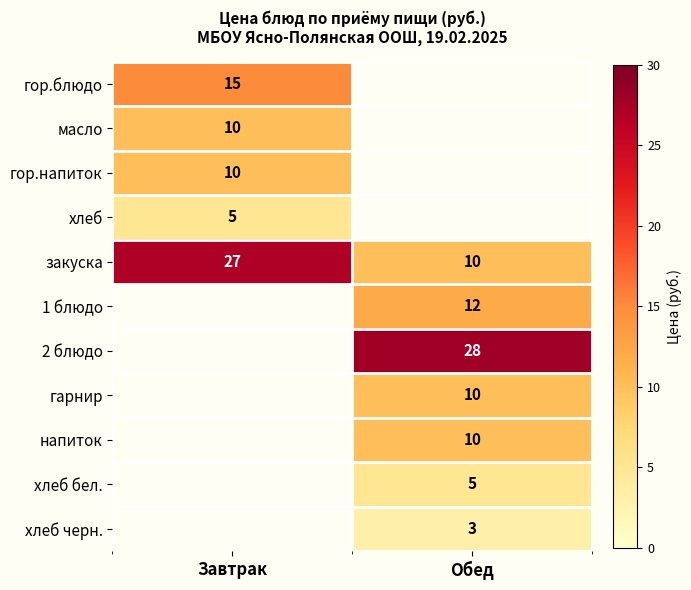

Is the value of 2 блюдо at Обед greater than the value of масло at Завтрак?

Yes